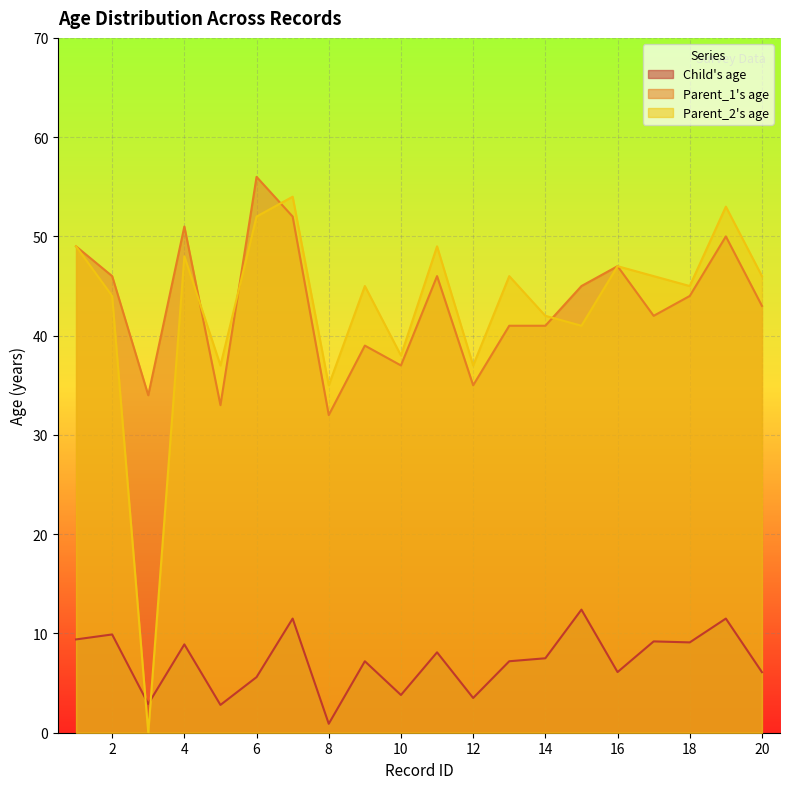

Reading left to right, list all the values displayed in this chart.

Child's age: 1=9.4	2=9.9	3=2.9	4=8.9	5=2.8	6=5.6	7=11.5	8=0.9	9=7.2	10=3.8	11=8.1	12=3.5	13=7.2	14=7.5	15=12.4	16=6.1	17=9.2	18=9.1	19=11.5	20=6.1
Parent_1's age: 1=49.0	2=46.0	3=34.0	4=51.0	5=33.0	6=56.0	7=52.0	8=32.0	9=39.0	10=37.0	11=46.0	12=35.0	13=41.0	14=41.0	15=45.0	16=47.0	17=42.0	18=44.0	19=50.0	20=43.0
Parent_2's age: 1=49.0	2=44.0	3=0.0	4=48.0	5=37.0	6=52.0	7=54.0	8=35.0	9=45.0	10=38.0	11=49.0	12=37.0	13=46.0	14=42.0	15=41.0	16=47.0	17=46.0	18=45.0	19=53.0	20=46.0